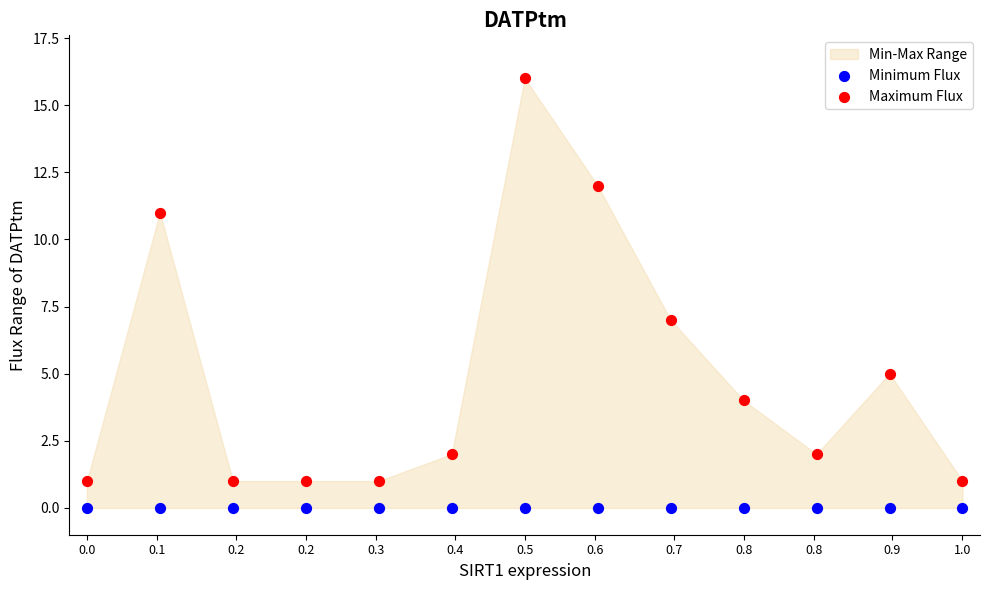

Which series reaches the minimum Y coordinate?

Minimum Flux